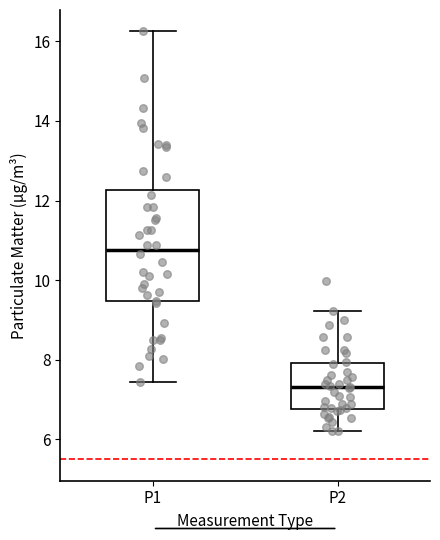

Where is the upper edge of the box for P2 on the y-axis? The values are not printed on the chart, so give them approximately, as read against the axis.

8.0